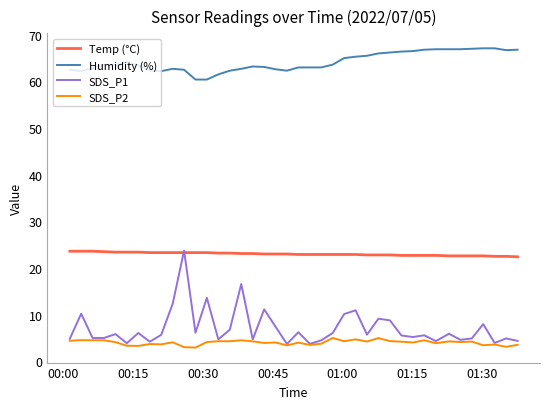

What is the minimum value for Humidity (%)?

60.4